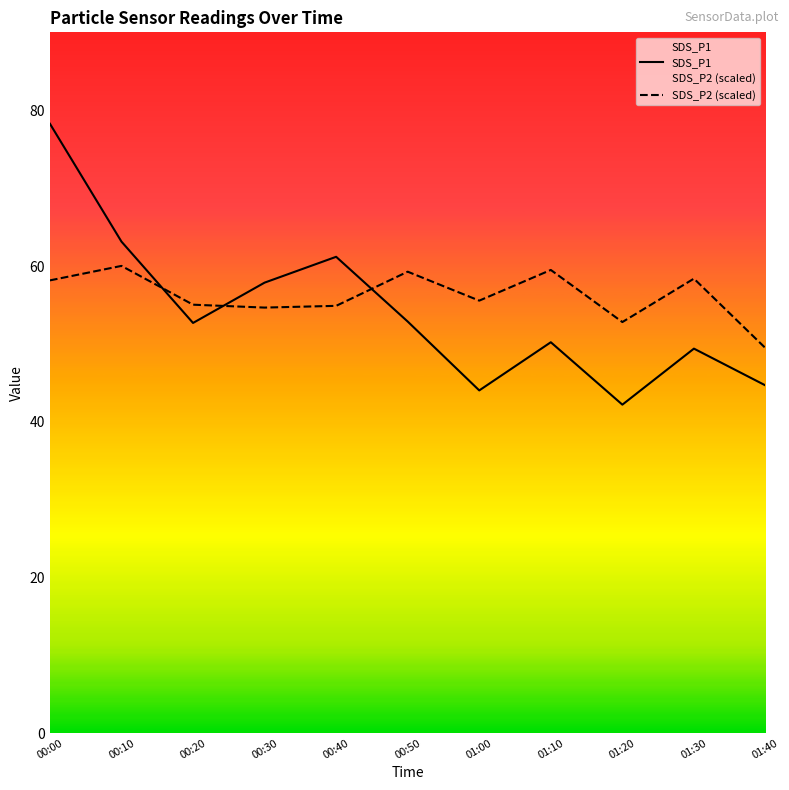

True or false: SDS_P1 and SDS_P2 (scaled) cross at least once.

True